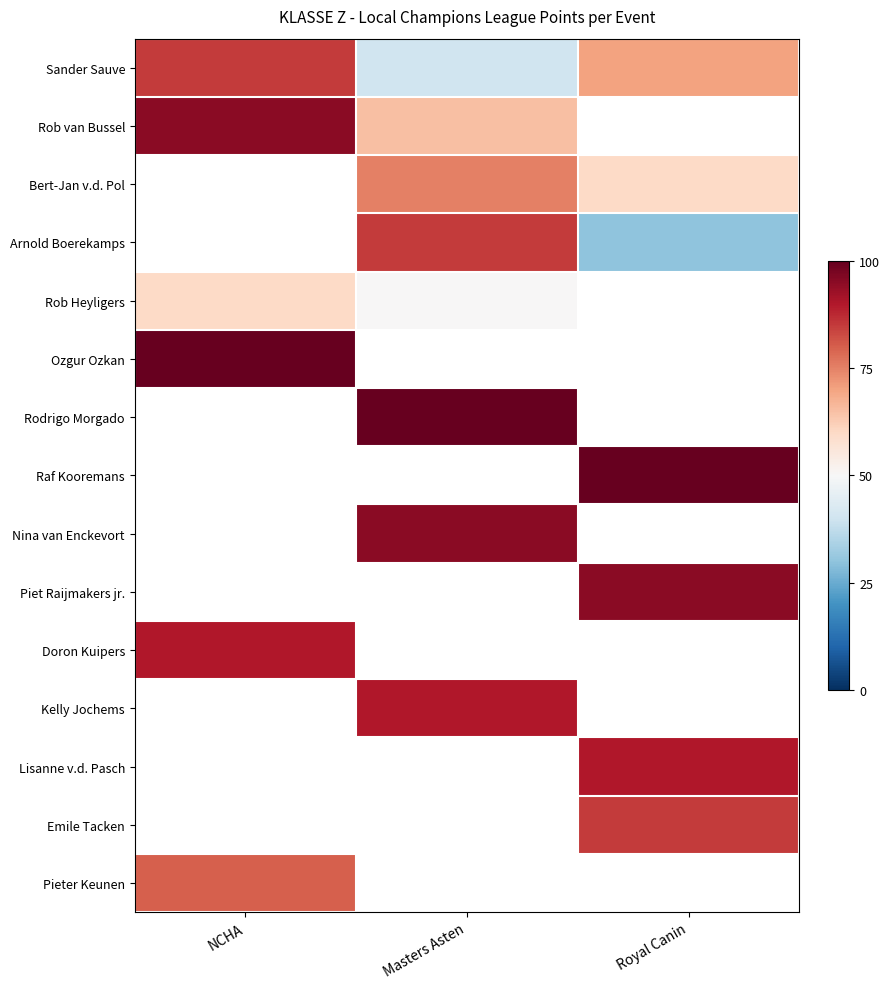

True or false: Kelly Jochems has a value of 124.9 at Masters Asten.

False